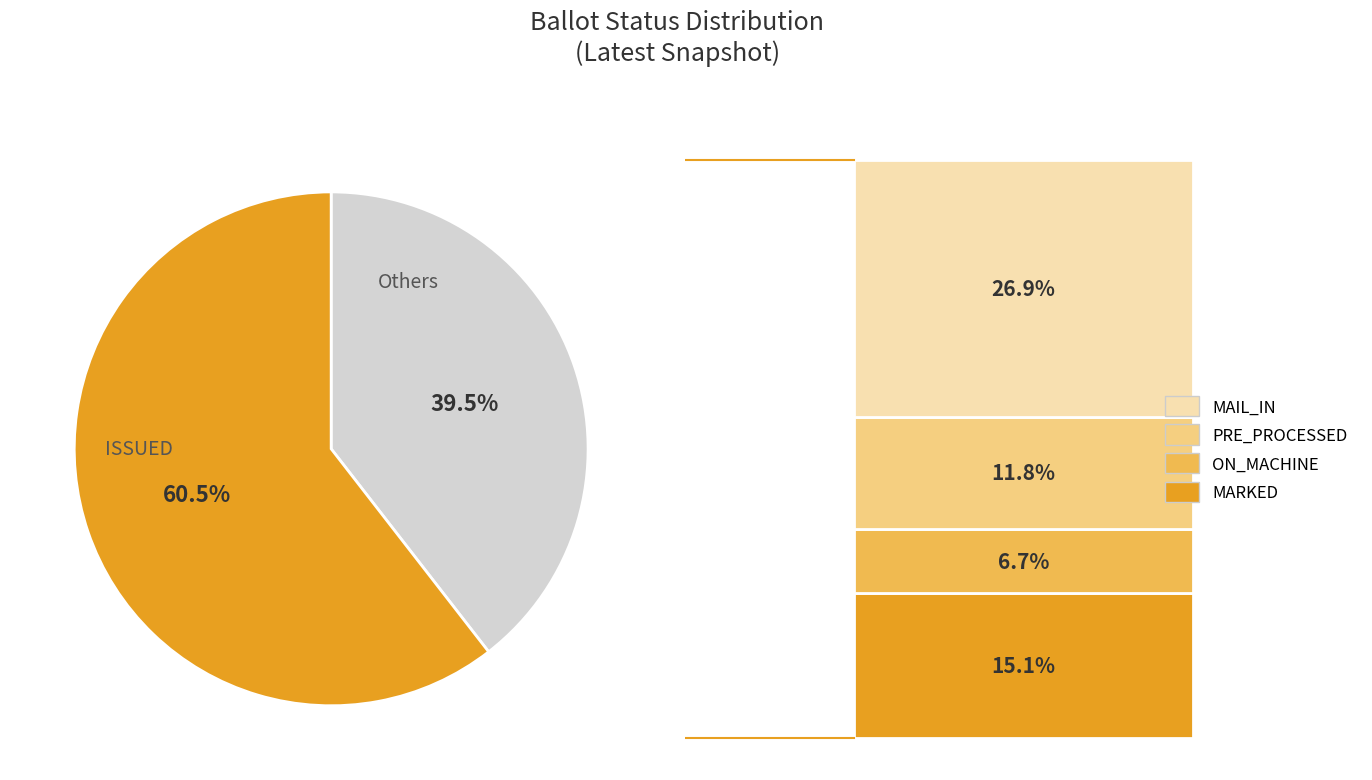

Count the number of slices in the pie.

2